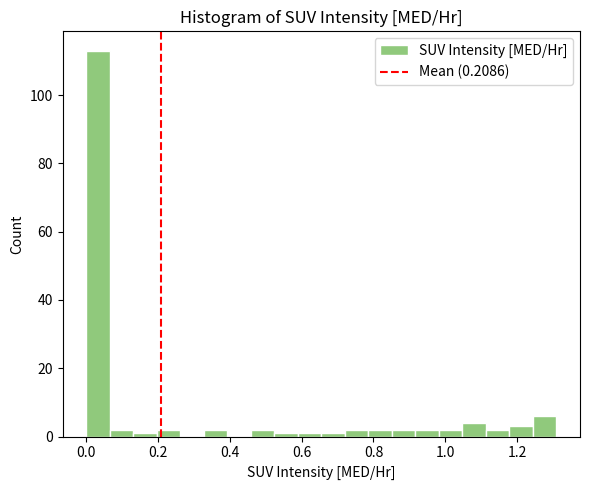

Read against the x-axis, roughly where is the centre of the tallest bar?

0.04